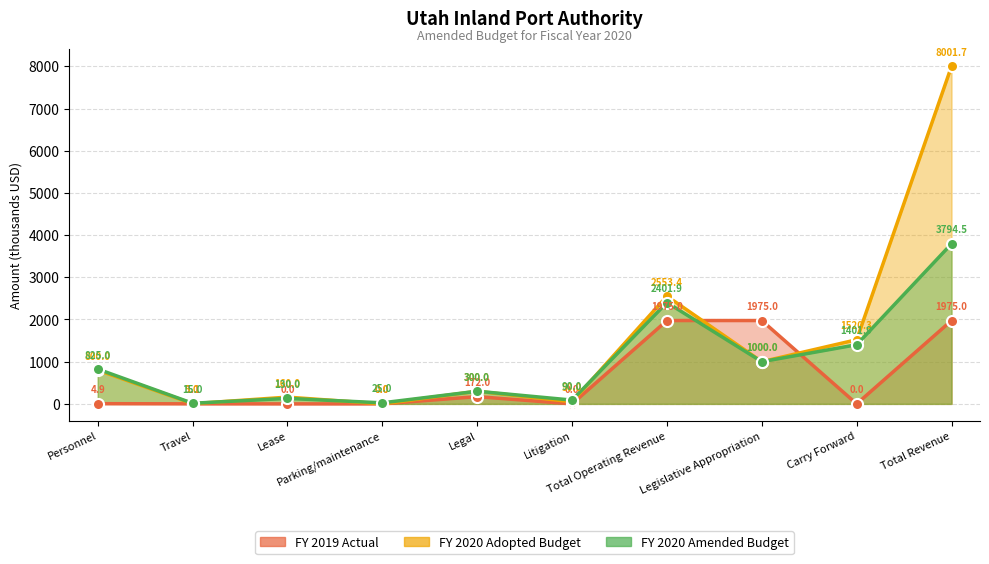

How many interior local valleys does the FY 2020 Adopted Budget series have?

4